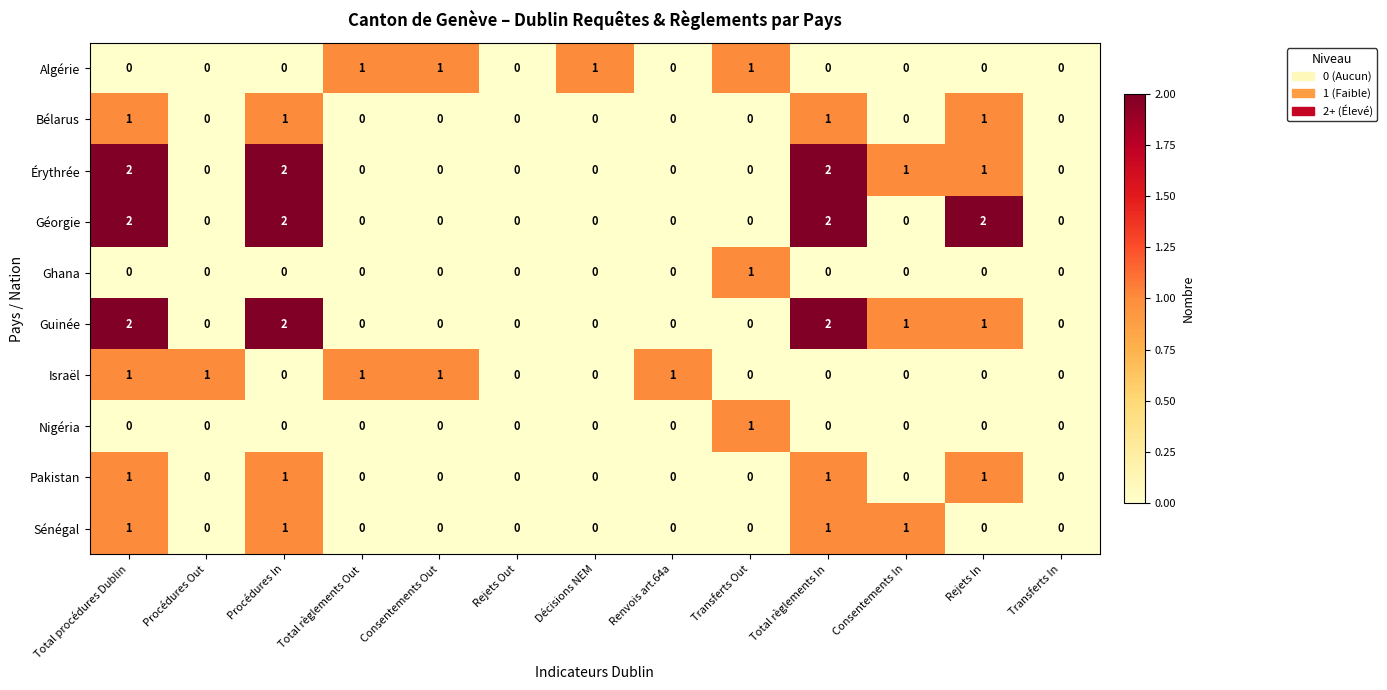

The value of Géorgie at Total règlements Out is 1. True or false?

False